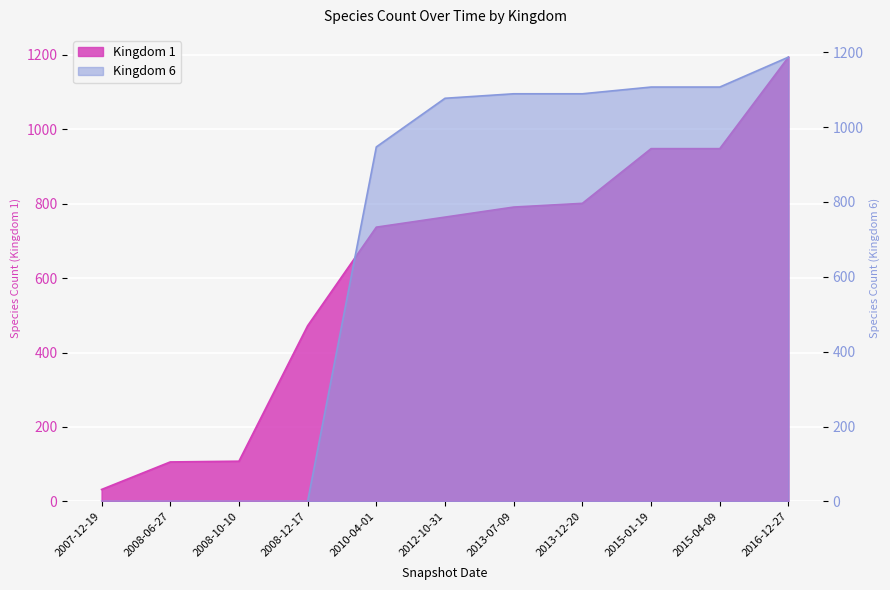

Is the value of kingdom_1 at 2008-12-17 greater than the value of kingdom_6 at 2015-01-19?

No